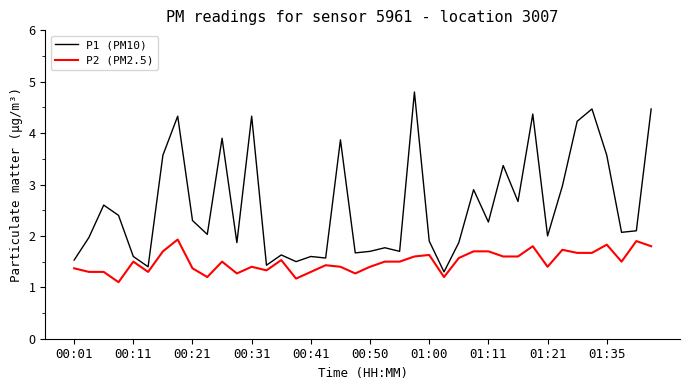

What is the minimum value for P2 (PM2.5)?

1.1